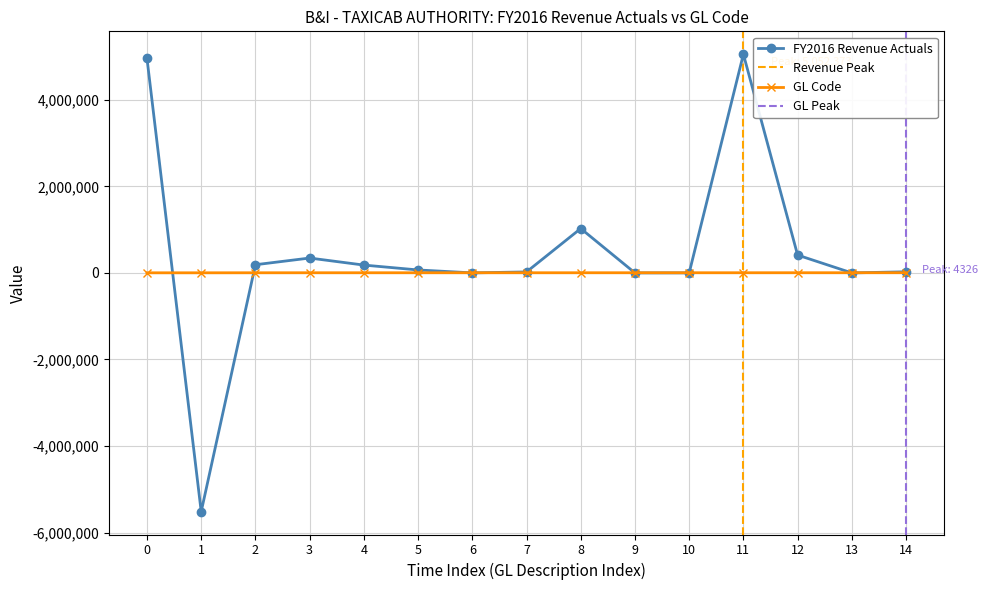

What is the value of the GL point at the 15th from the left?

4326